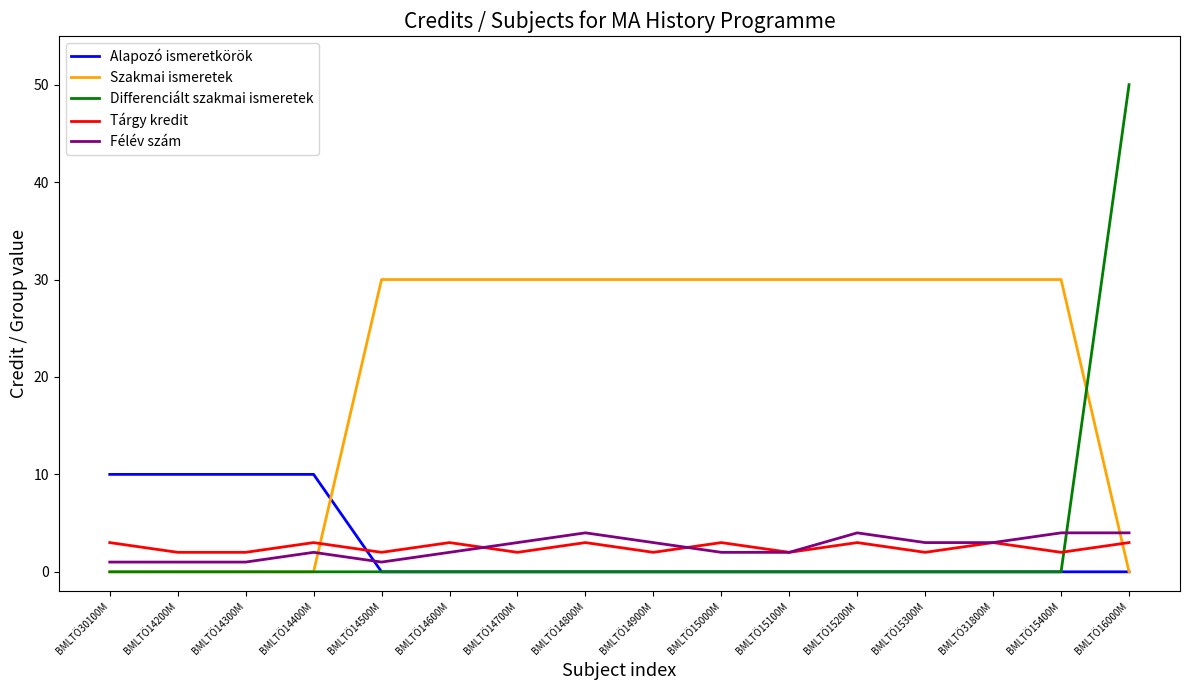

What is the highest value of the Szakmai ismeretek series?

30